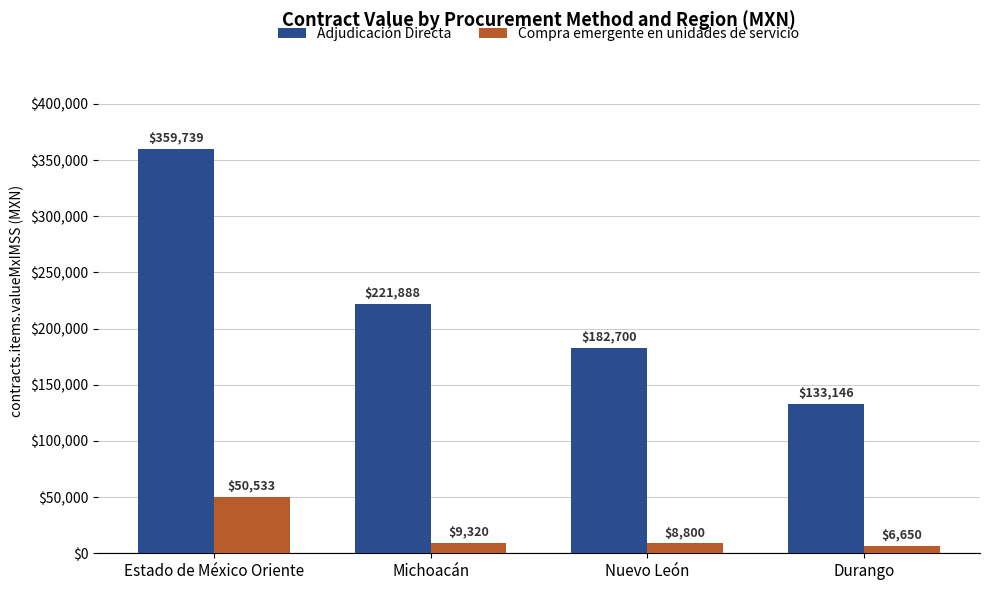

What is the total value across all series at Michoacán?

231207.9